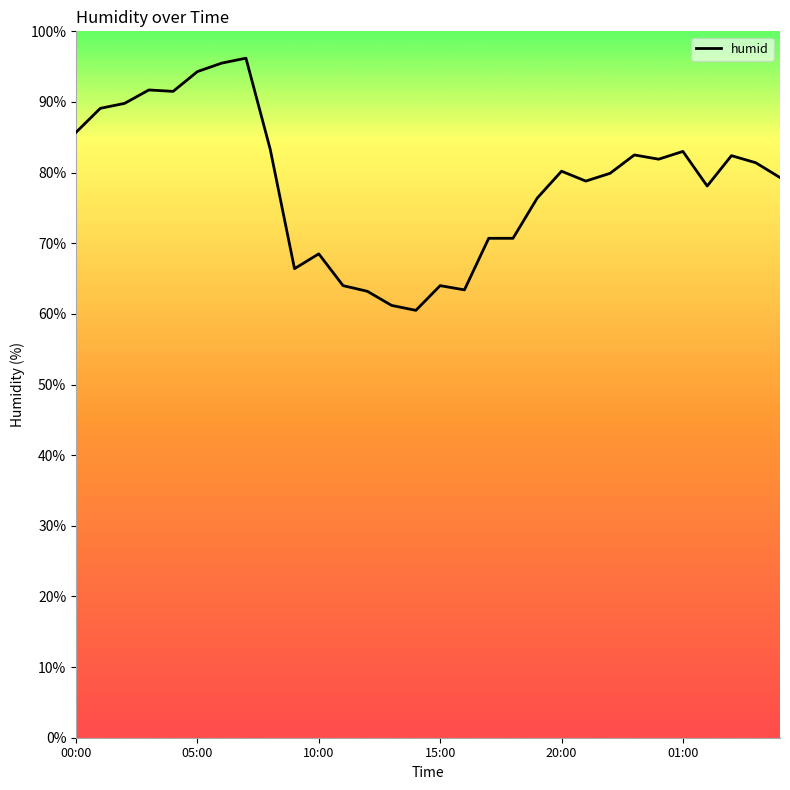

What is the average value?

78.5